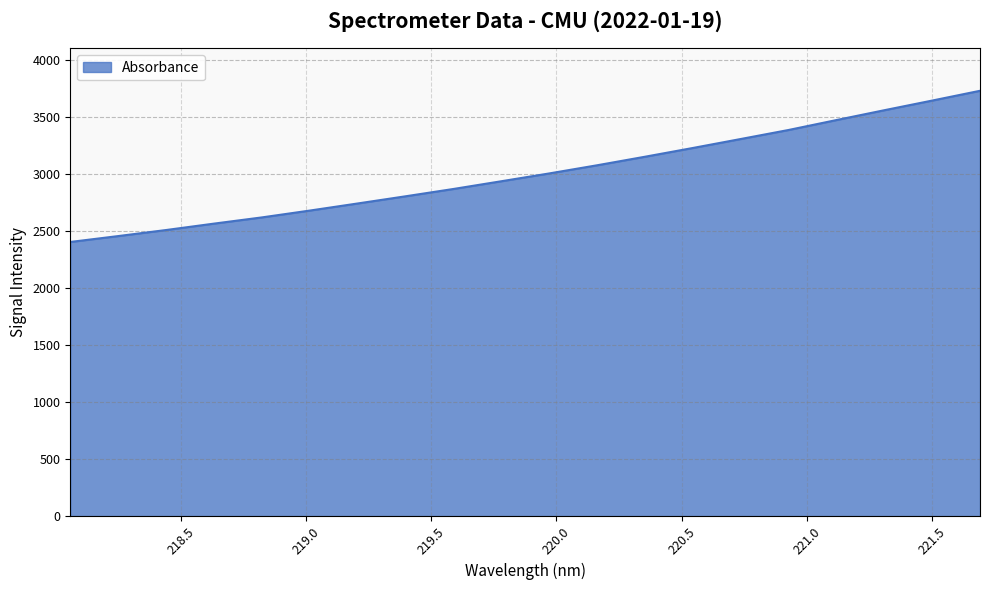

What is the difference between the maximum and minimum values?

1324.9